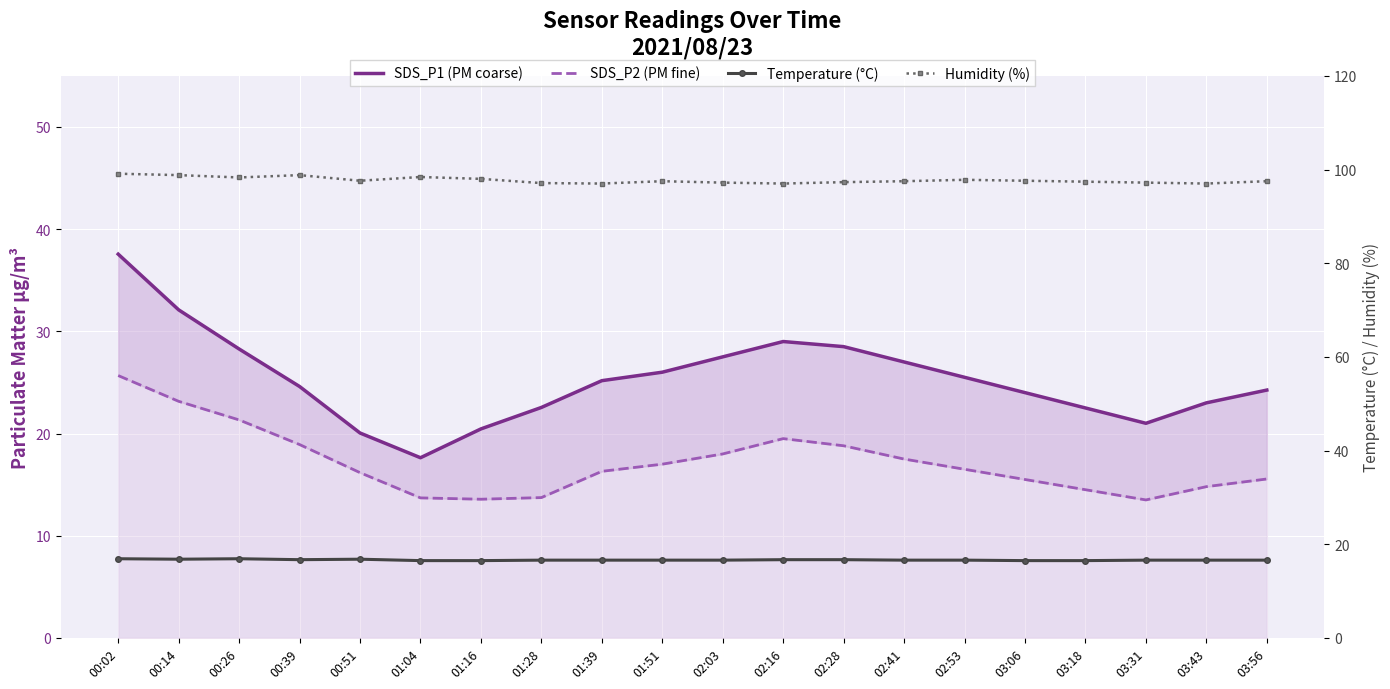

Reading left to right, extract all data points from this chart.

SDS_P1 (PM coarse): 37.5	32.1	28.3	24.6	20.1	17.6	20.4	22.6	25.2	26.0	27.5	29.0	28.5	27.0	25.5	24.0	22.5	21.0	23.0	24.2
SDS_P2 (PM fine): 25.7	23.1	21.3	18.9	16.2	13.7	13.6	13.7	16.3	17.0	18.0	19.5	18.8	17.5	16.5	15.5	14.5	13.5	14.8	15.6
Temperature (°C): 16.9	16.8	16.9	16.7	16.8	16.5	16.5	16.6	16.6	16.6	16.6	16.7	16.7	16.6	16.6	16.5	16.5	16.6	16.6	16.6
Humidity (%): 99.1	98.8	98.3	98.8	97.6	98.4	98.0	97.1	97.0	97.5	97.2	97.0	97.3	97.5	97.8	97.6	97.4	97.2	97.0	97.5